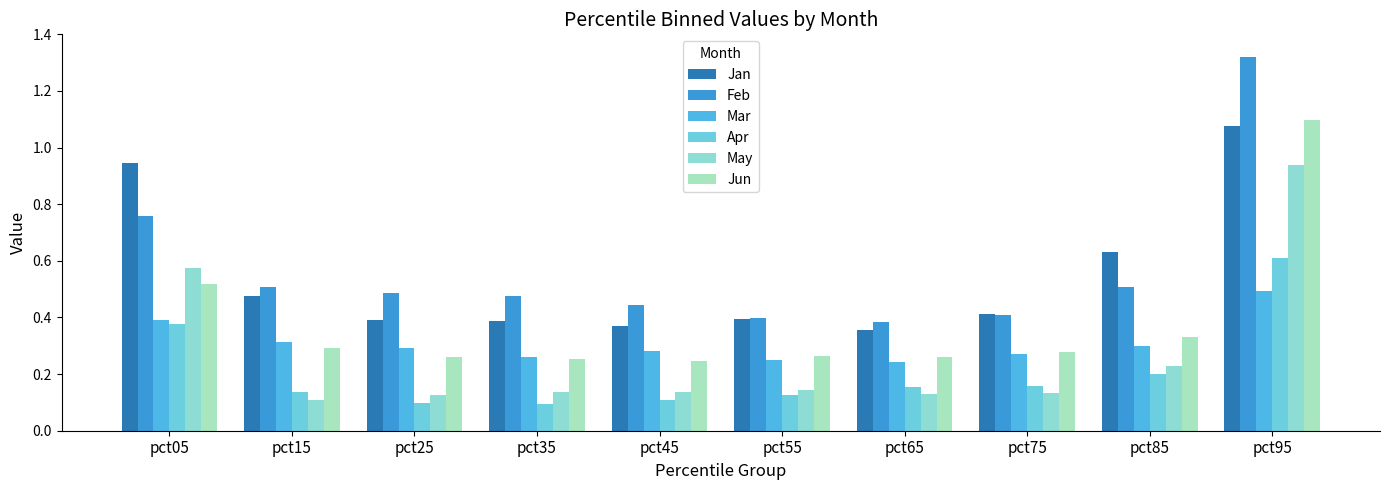

At how many categories does at least one series exceed 0?

10